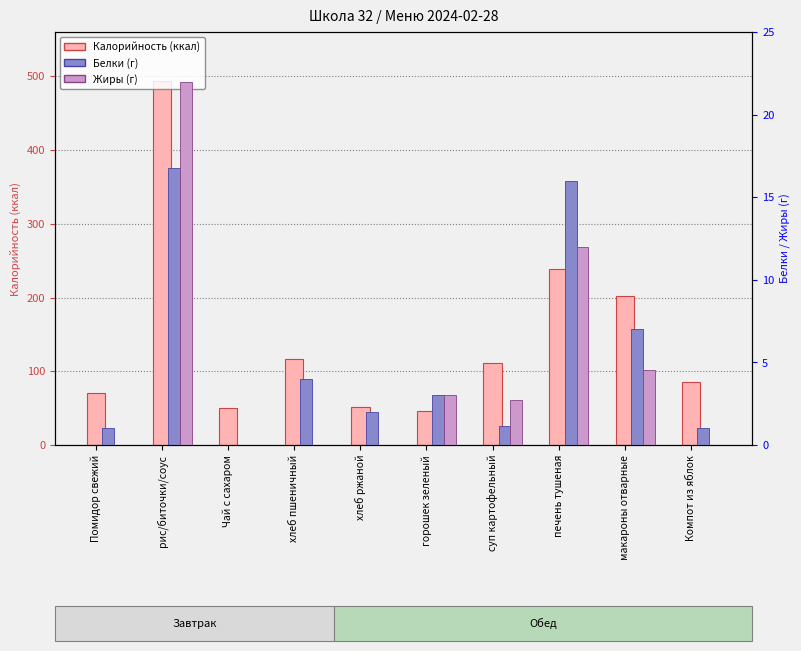

How many groups of bars are there?

10